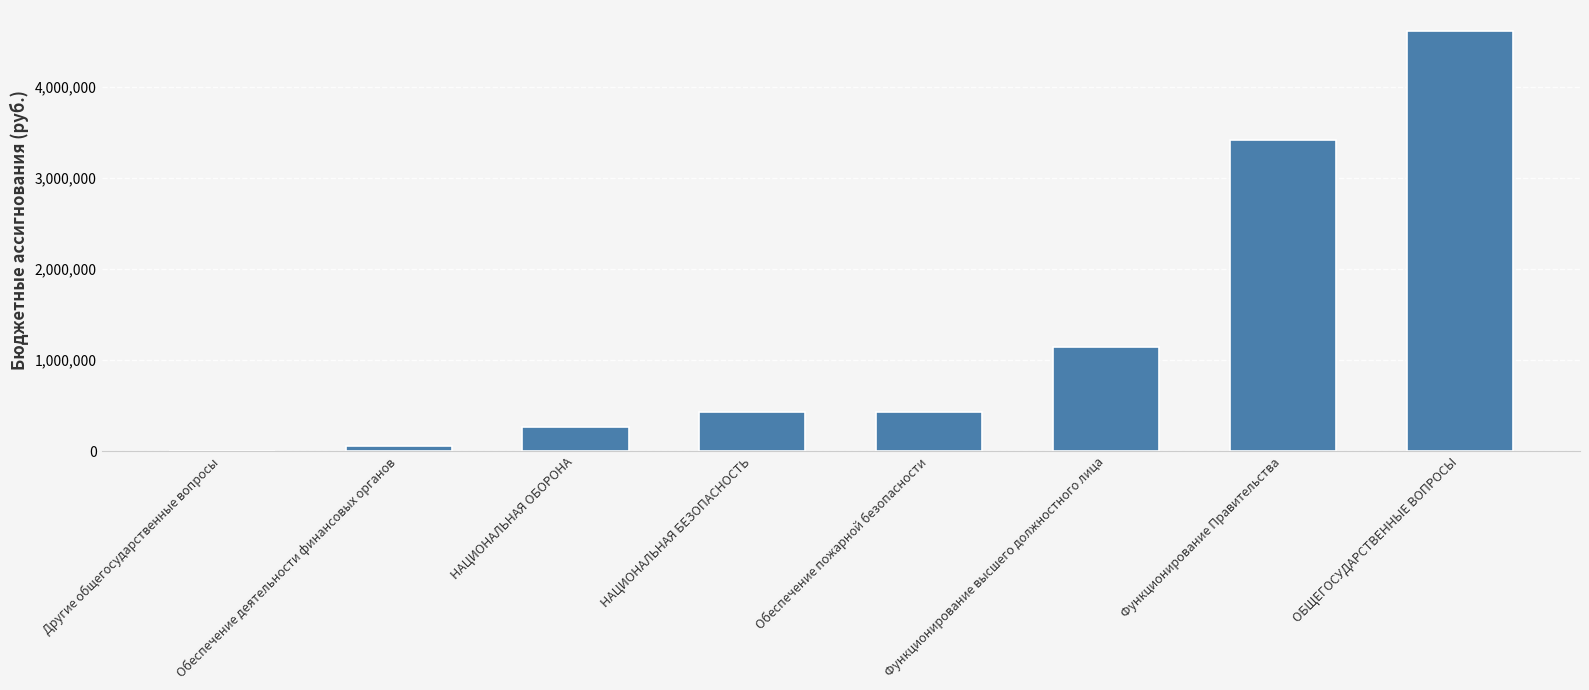

How many distinct data groups are displayed?

1